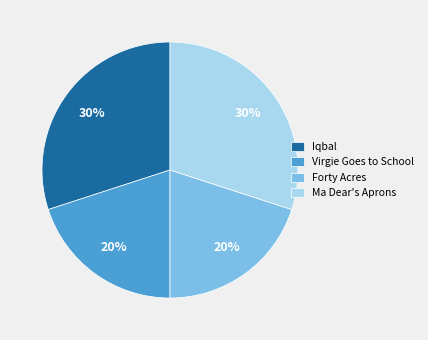

The Iqbal slice represents 43% of the pie. True or false?

False